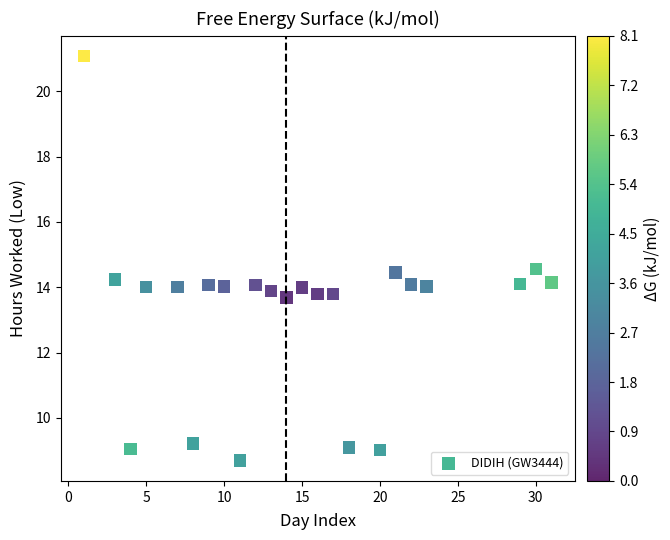

What is the range of X values (max minus min)?

30.0